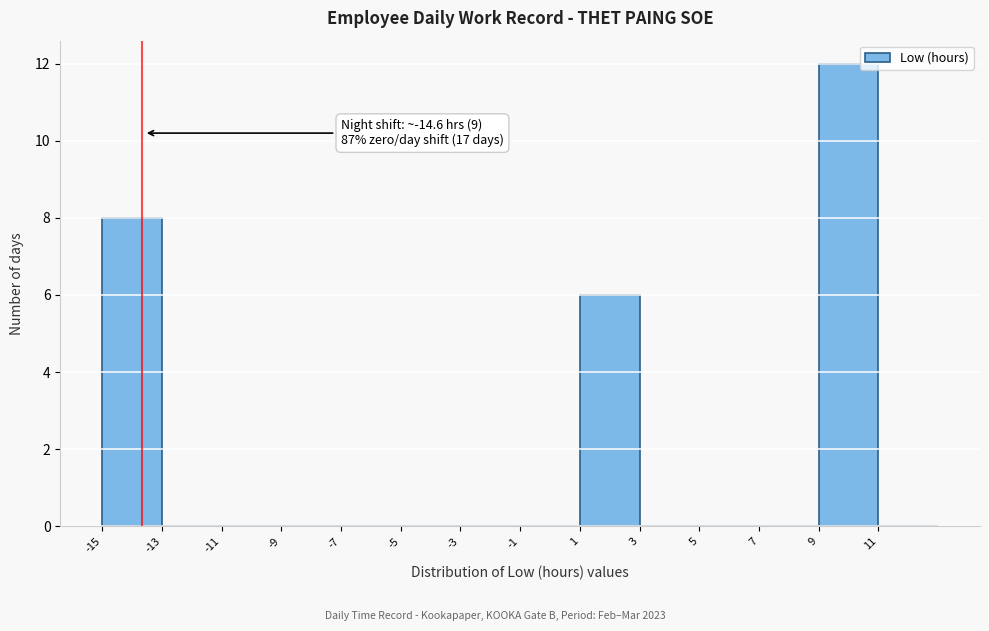

Reading left to right, transcribe all the data shown in this chart.

-15=8	-13=0	-11=0	-9=0	-7=0	-5=0	-3=0	-1=0	1=6	3=0	5=0	7=0	9=12	11=0